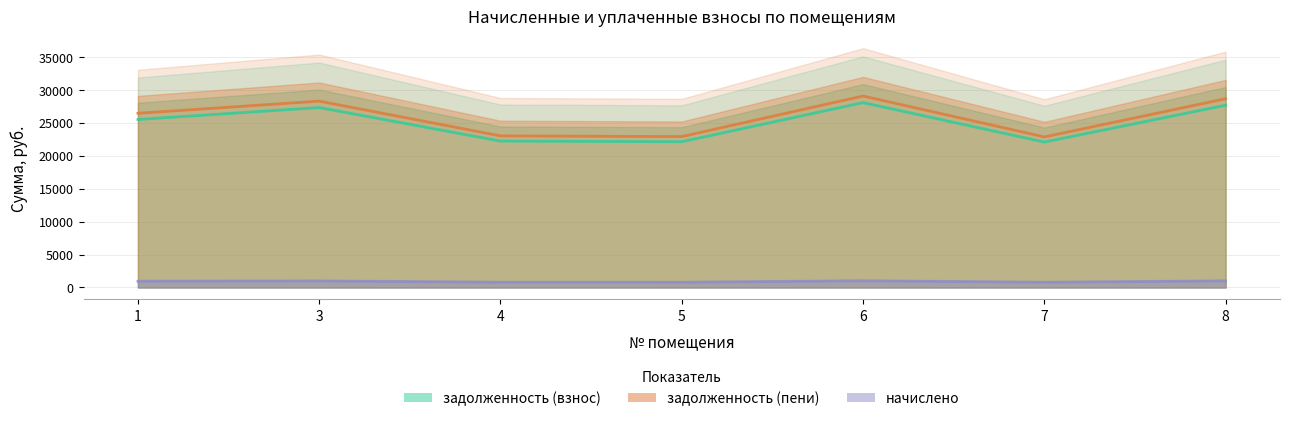

True or false: задолженность (взнос) and задолженность (пени) cross at least once.

False